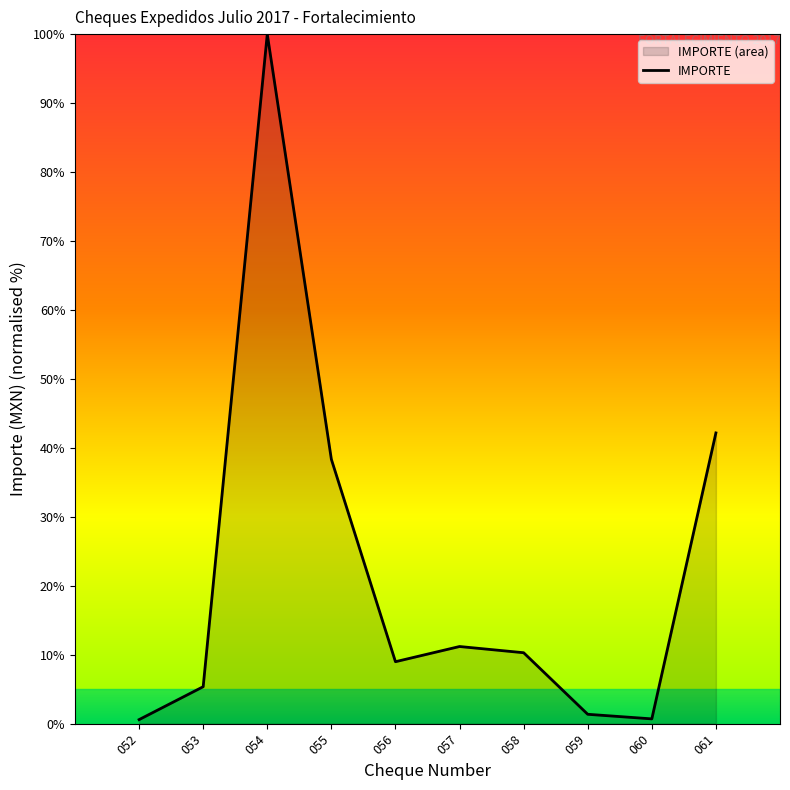

What is the difference between the maximum and minimum values?

99.4